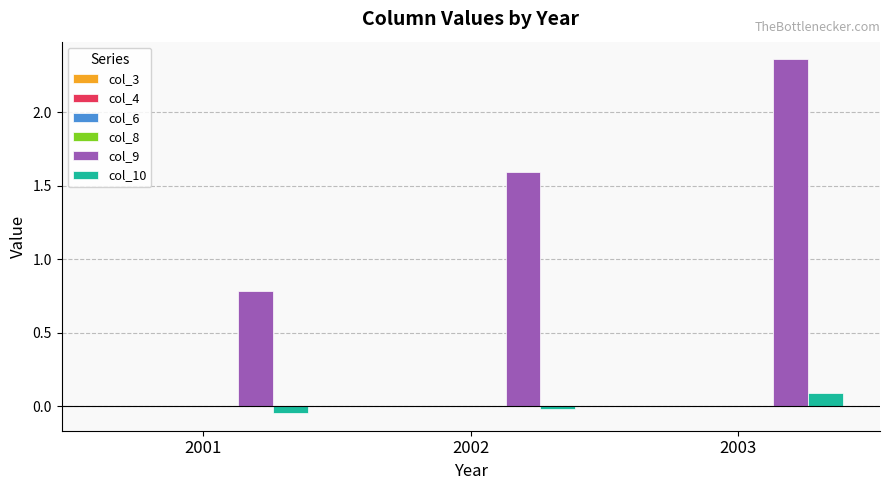

Is it true that col_9 equals 2.5 at 2002?

False